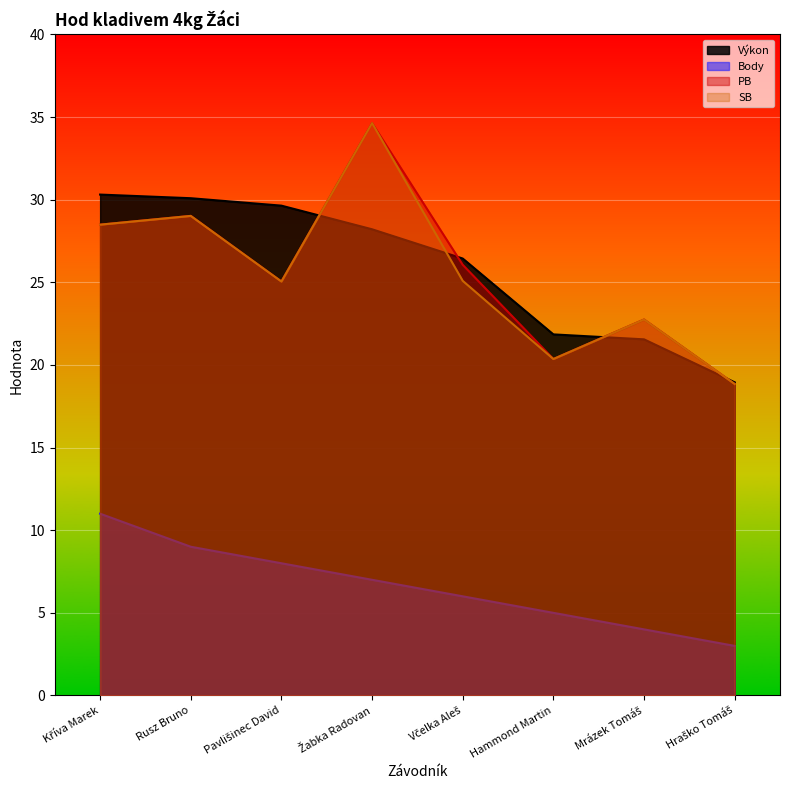

Which series has the largest total across all categories?

Výkon